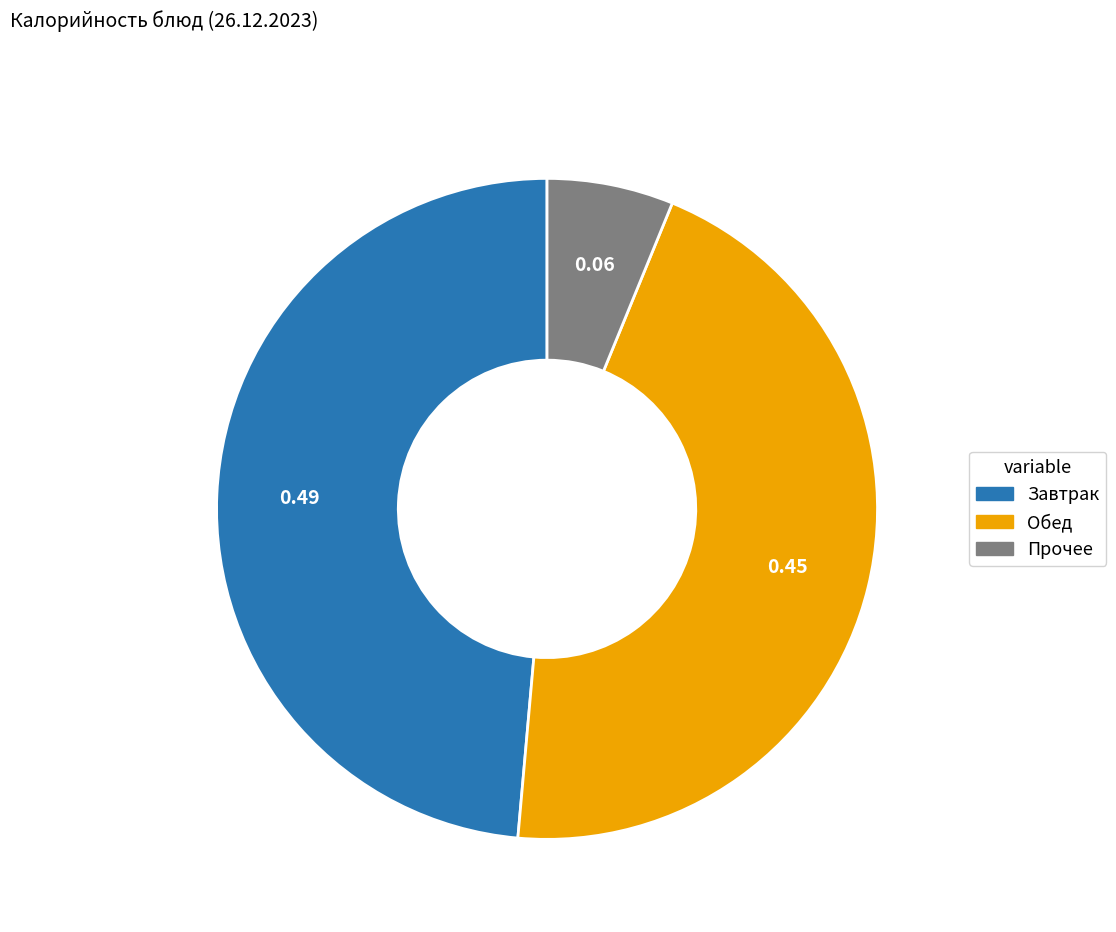

Is there a majority slice in this chart?

No